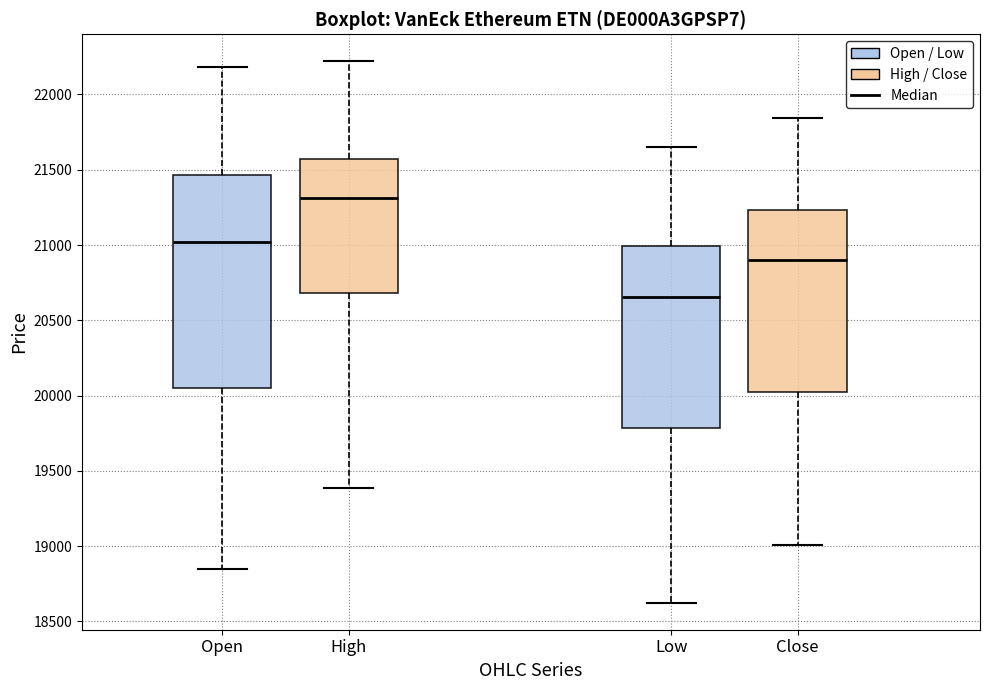

Reading left to right, read every box against the y-axis: the position of its median line, the range the box covers, and the ends of its whiskers. The values are not printed on the chart, so give them approximately, as read against the axis.

Open: median 21000, box 20050 to 21450, whiskers 18850 to 22200
High: median 21300, box 20700 to 21550, whiskers 19400 to 22200
Low: median 20650, box 19800 to 21000, whiskers 18650 to 21650
Close: median 20900, box 20050 to 21250, whiskers 19000 to 21850